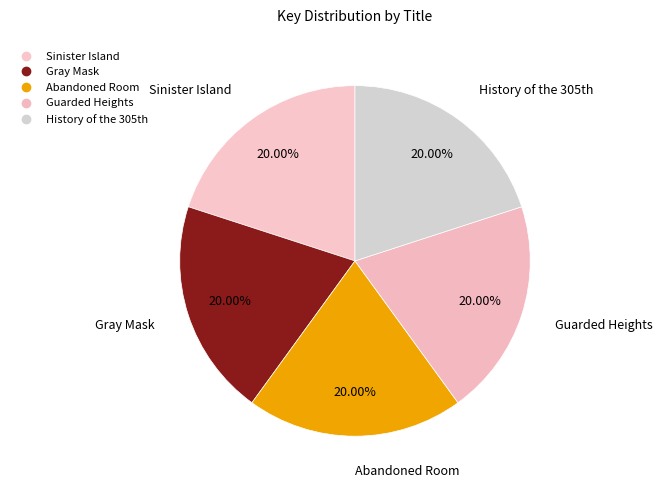

True or false: Gray Mask accounts for 20% of the total.

True